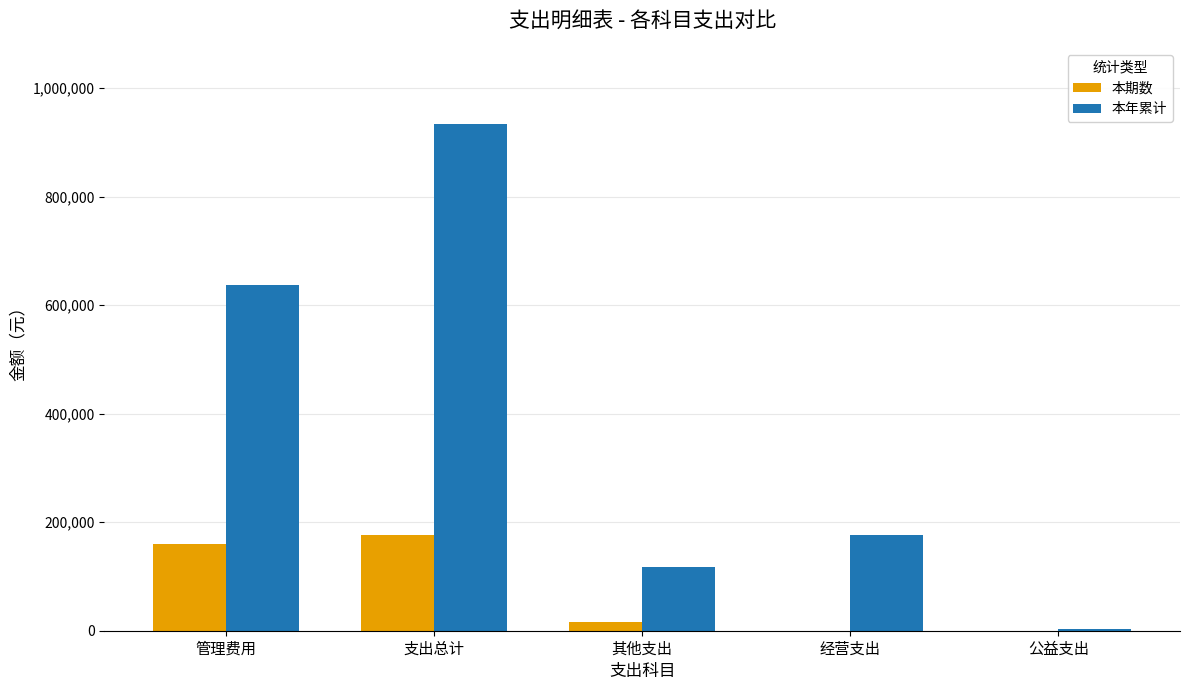

At which category does the chart reach its peak across all series?

支出总计